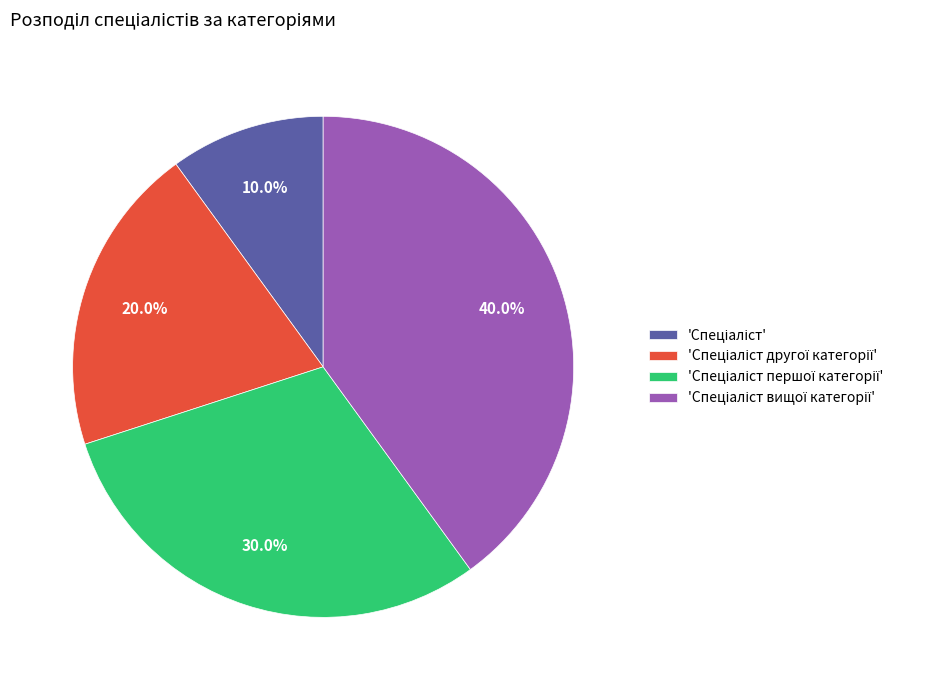

Is there any slice that represents more than half of the pie?

No